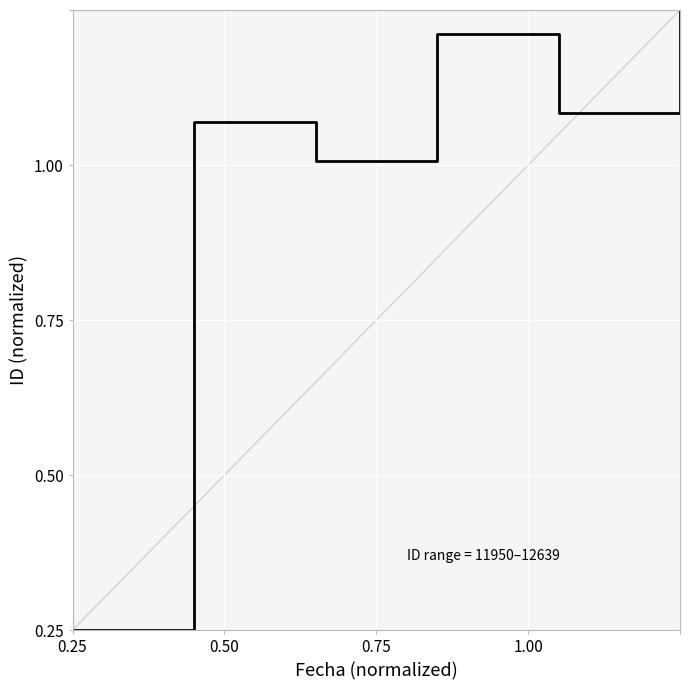

What is the sum of all values?

4.4